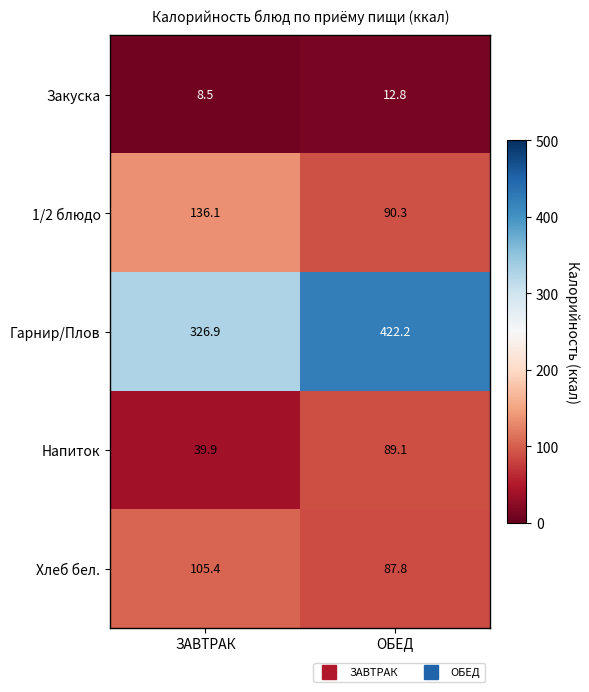

Rank the series at ОБЕД from highest to lowest value.

Гарнир/Плов, 1/2 блюдо, Напиток, Хлеб бел., Закуска